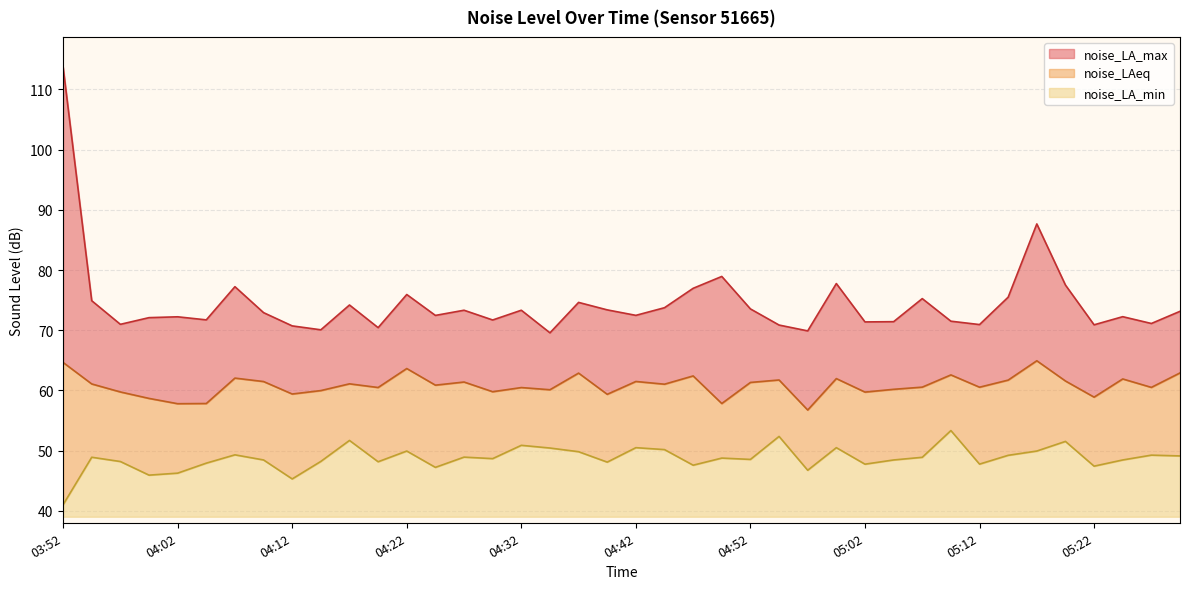

What are all the series names shown in the legend?

noise_LA_max, noise_LAeq, noise_LA_min